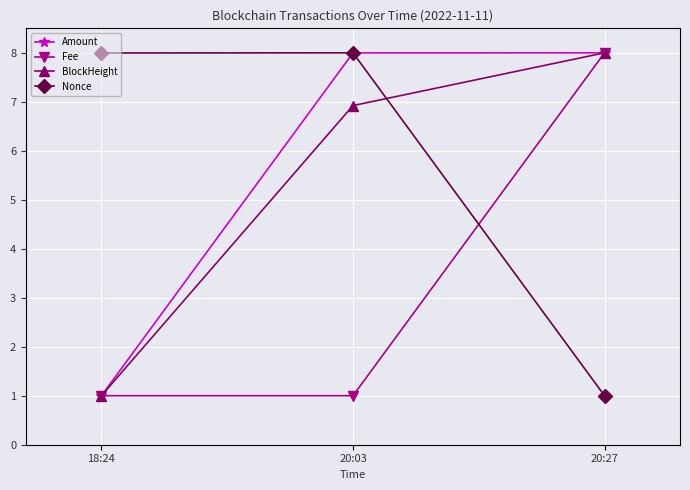

What is the spread (max minus min) of values at 18:24?

7.0